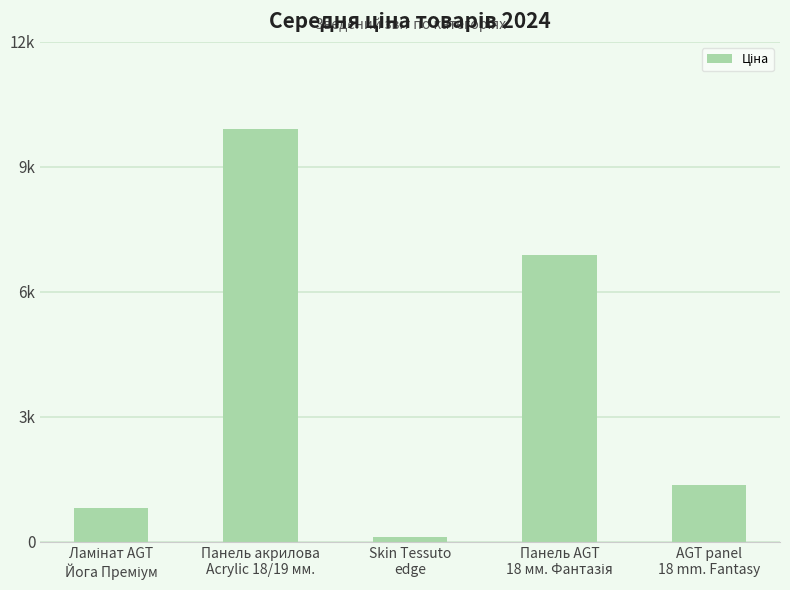

What is the ratio of the value at Ламінат AGT
Йога Преміум to the value at Панель акрилова
Acrylic 18/19 мм.?

0.1